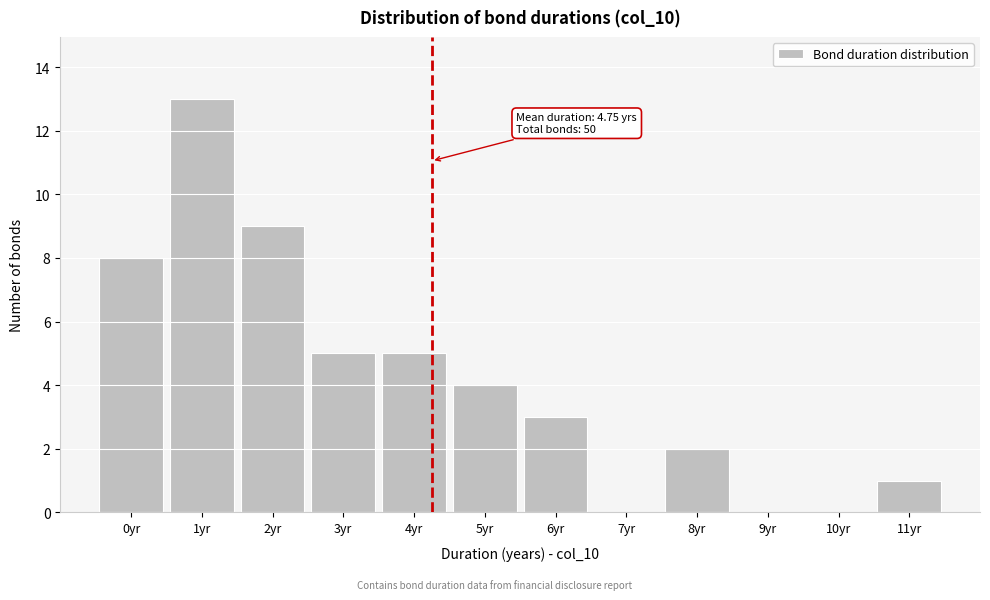

Reading left to right, extract all data points from this chart.

0yr=8	1yr=13	2yr=9	3yr=5	4yr=5	5yr=4	6yr=3	7yr=0	8yr=2	9yr=0	10yr=0	11yr=1